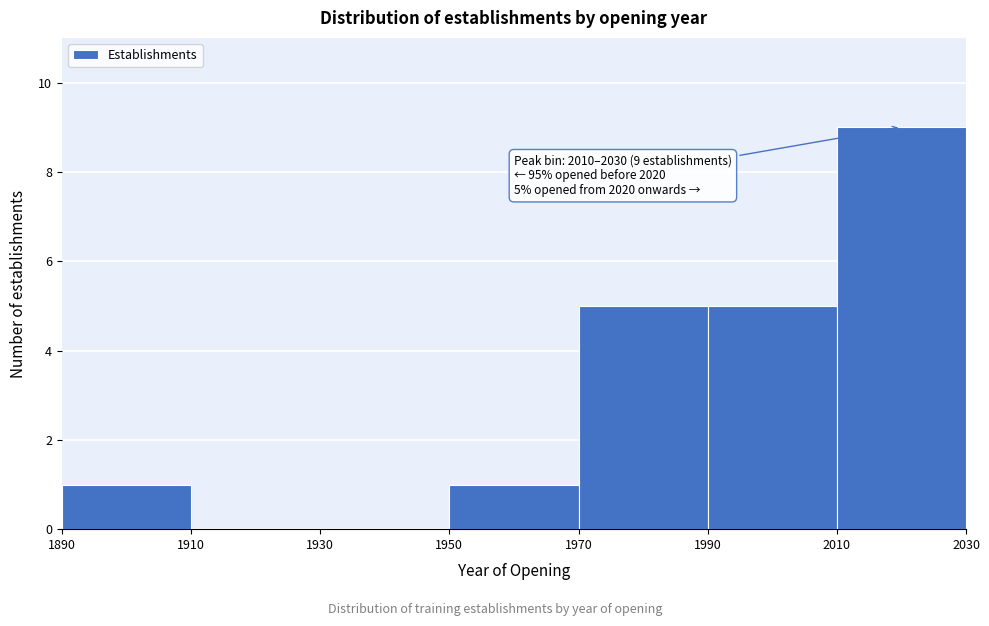

Over which range of the x-axis is the bar tallest?

2010 to 2030